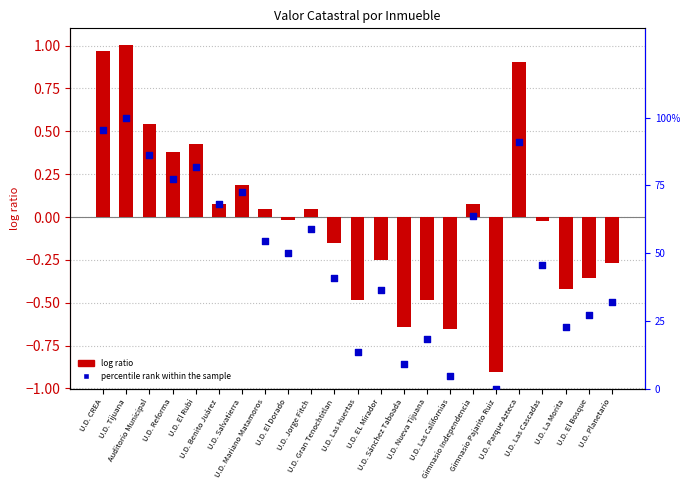

Is the value of percentile rank within the sample at U.D. El Dorado greater than the value of log ratio at Auditorio Municipal?

No